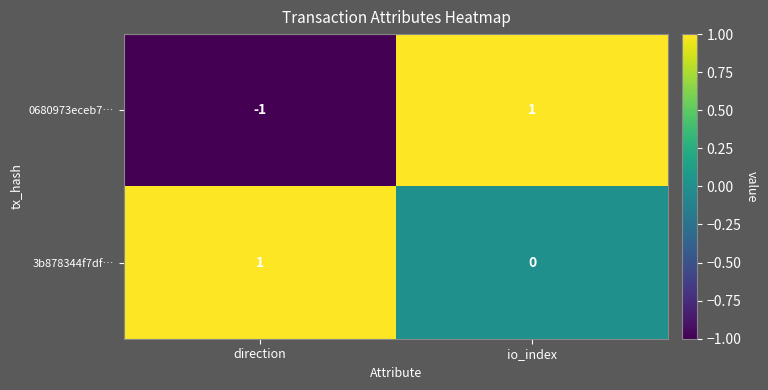

Which series changed the most between direction and io_index?

0680973eceb7…